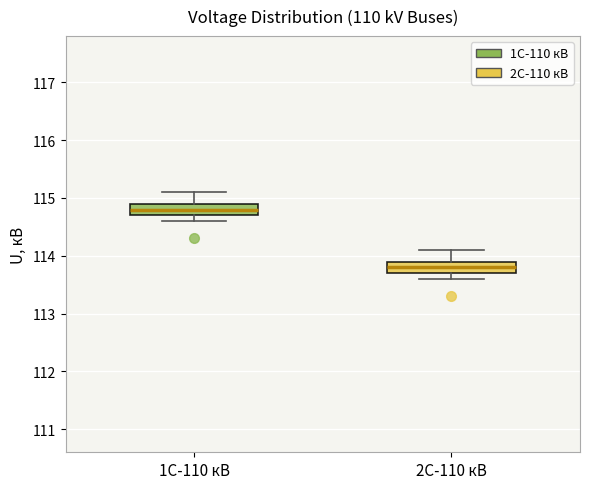

Where is the upper edge of the box for 2С-110 кВ on the y-axis? The values are not printed on the chart, so give them approximately, as read against the axis.

113.9